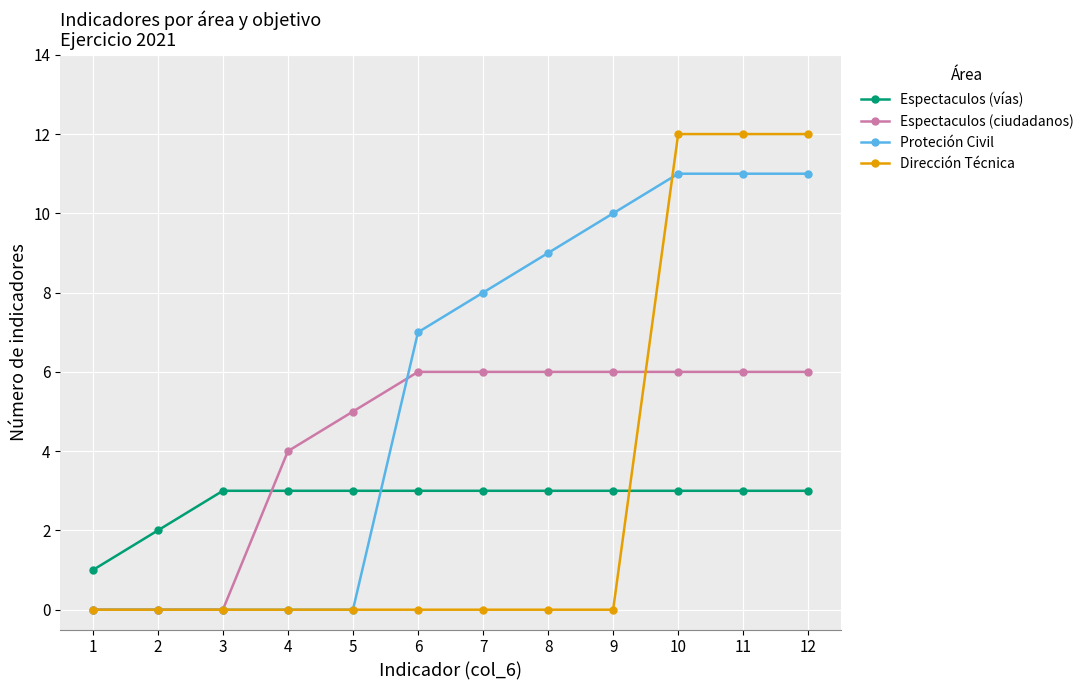

What is the total value across all series at 11?

32